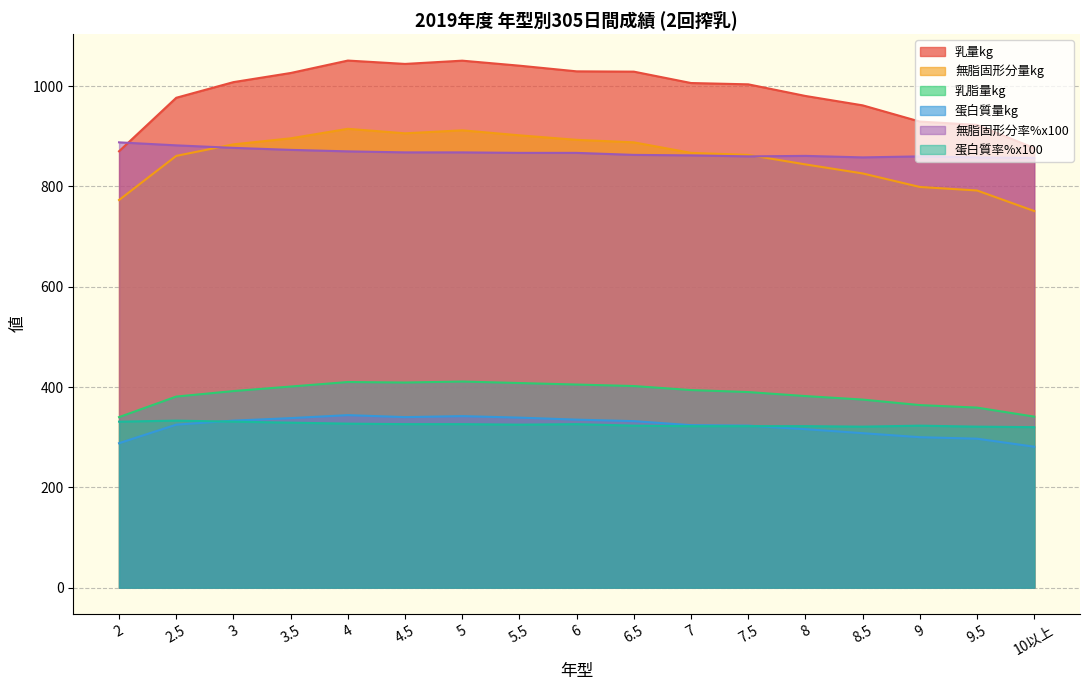

The value of 乳脂量kg at 9.5 is 359.0. True or false?

True